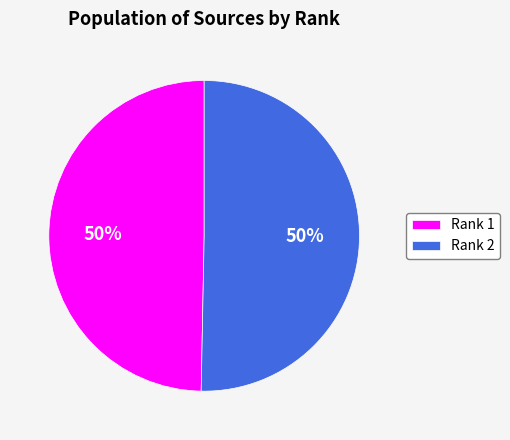

To the nearest percent, what is the combined percentage of Rank 2 and Rank 1?

100%